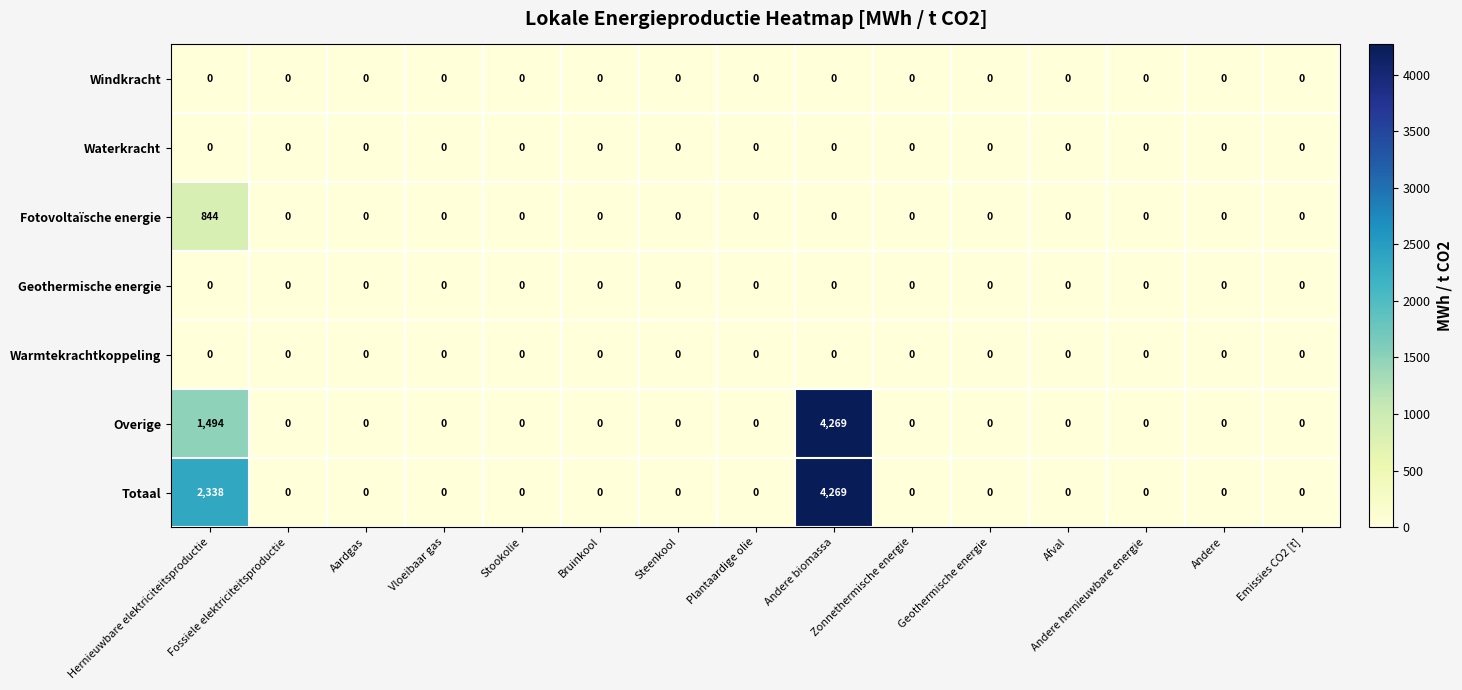

What is the average value of the Fotovoltaïsche energie series?

56